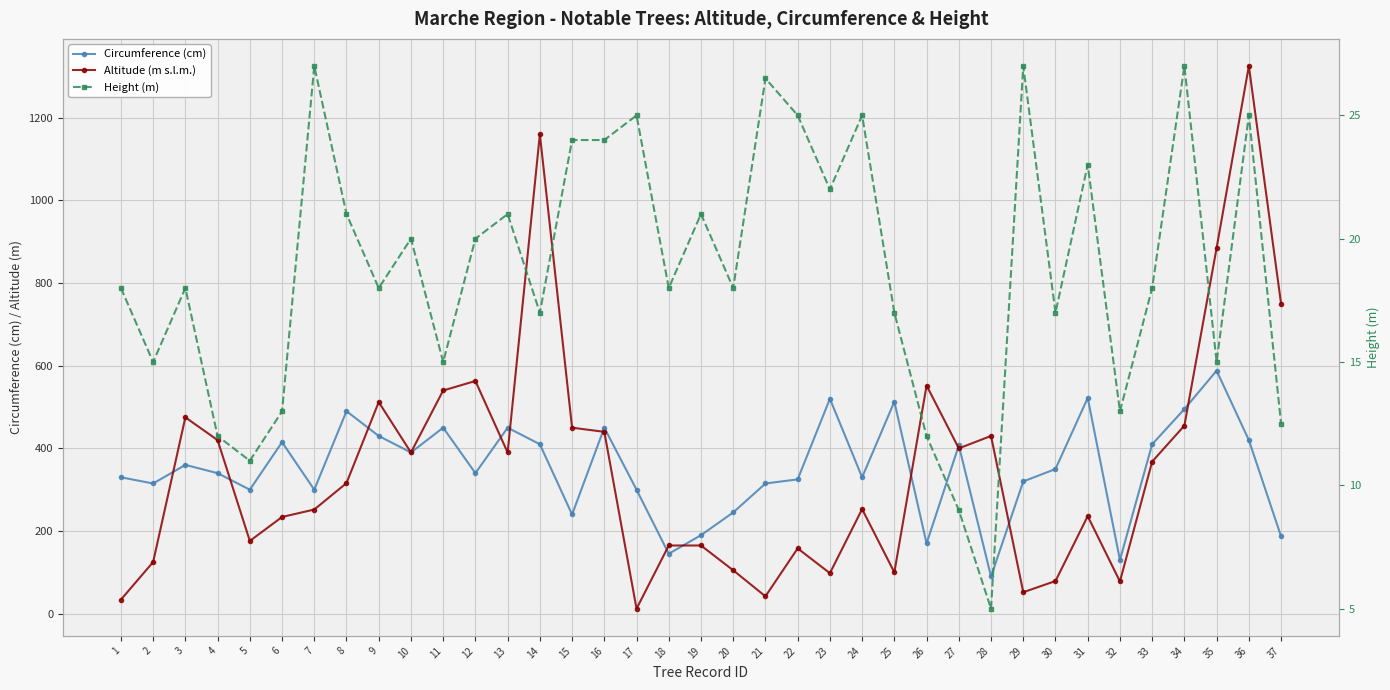

Is the value of Height (m) at 24 greater than the value of Circumference (cm) at 14?

No